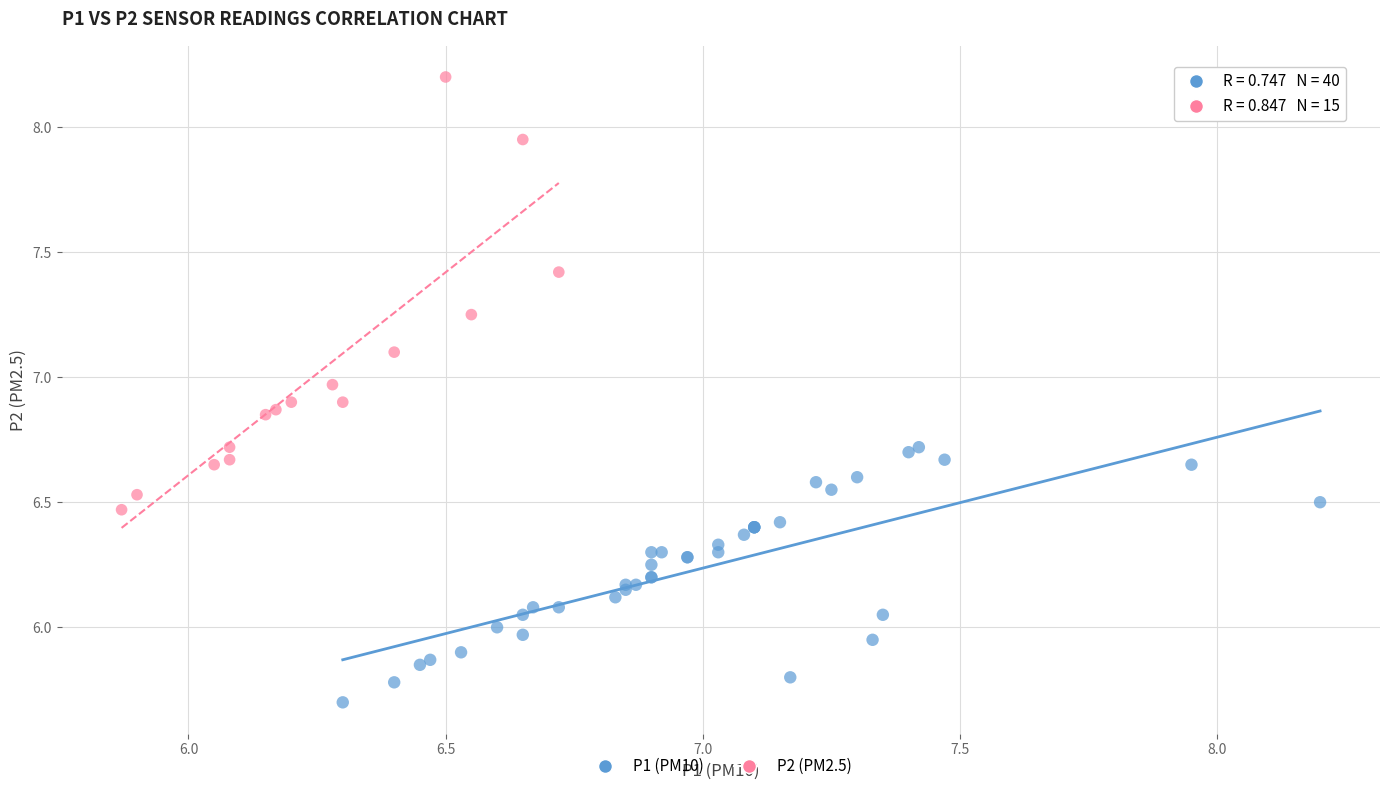

Which series contains the lowest Y value?

P1 (PM10)